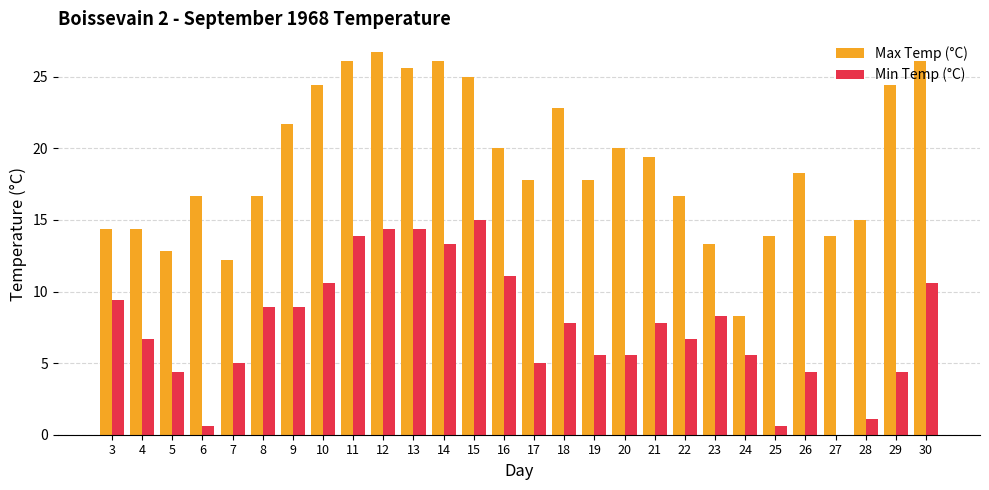

Reading left to right, transcribe all the data shown in this chart.

Max Temp (°C): 14.4	14.4	12.8	16.7	12.2	16.7	21.7	24.4	26.1	26.7	25.6	26.1	25.0	20.0	17.8	22.8	17.8	20.0	19.4	16.7	13.3	8.3	13.9	18.3	13.9	15.0	24.4	26.1
Min Temp (°C): 9.4	6.7	4.4	0.6	5.0	8.9	8.9	10.6	13.9	14.4	14.4	13.3	15.0	11.1	5.0	7.8	5.6	5.6	7.8	6.7	8.3	5.6	0.6	4.4	0.0	1.1	4.4	10.6